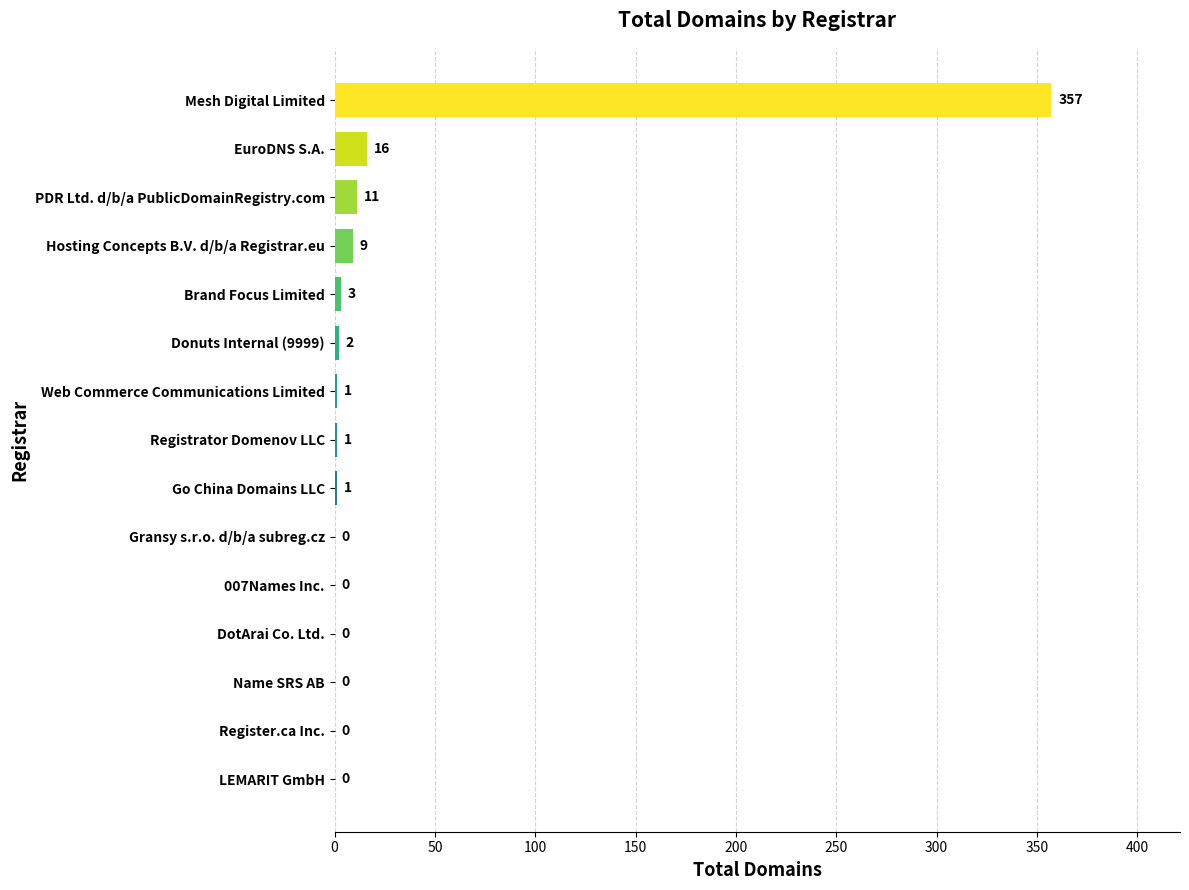

Which category has the highest value across all series?

Mesh Digital Limited